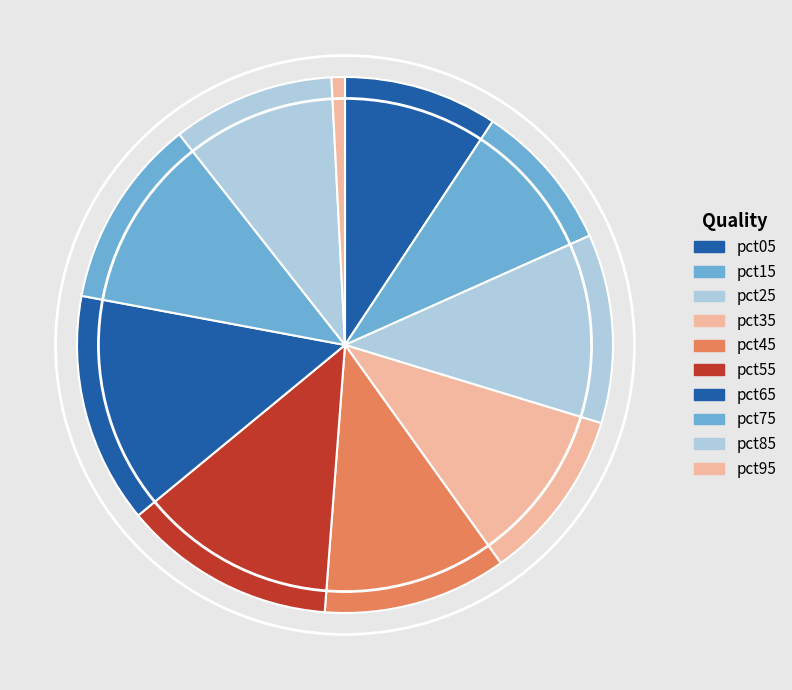

True or false: pct45 accounts for 11% of the total.

True